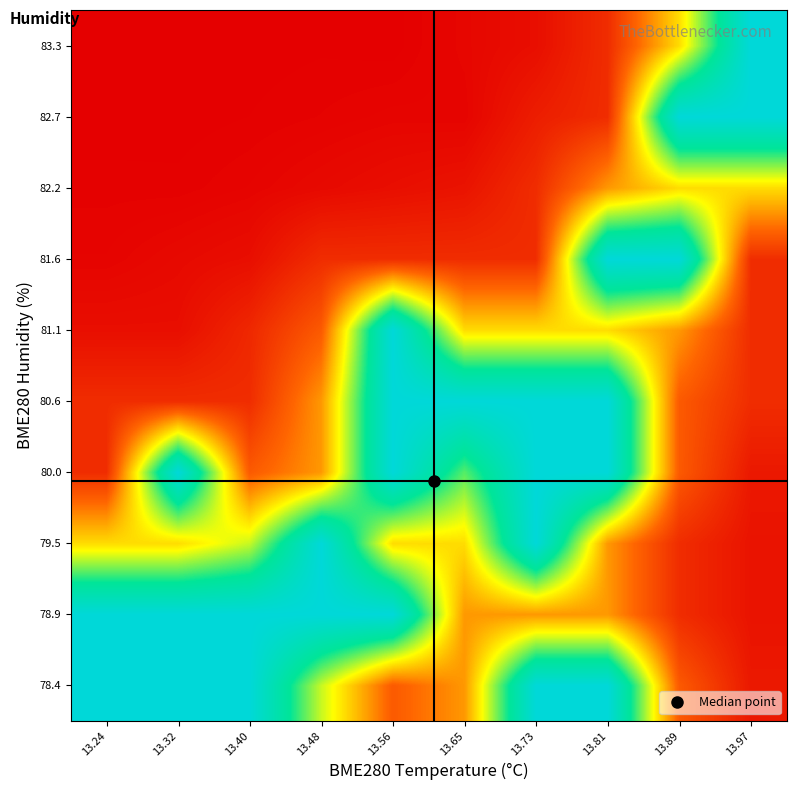

List the series in order of their peak value, highest first.

81.6, 83.3, 80.6, 78.4, 80.0, 78.9, 82.7, 79.5, 81.1, 82.2